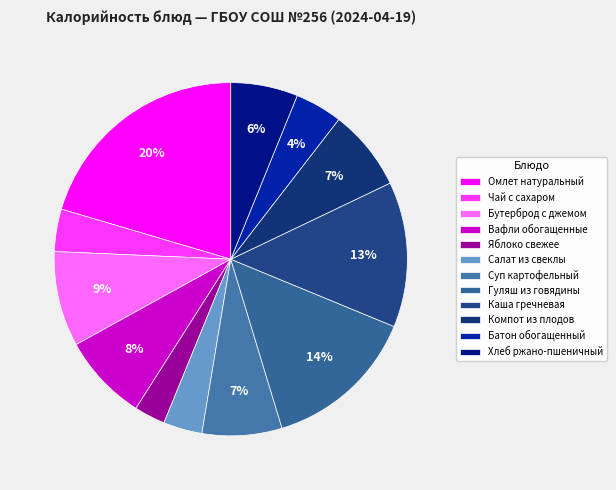

What is the change in value from Батон обогащенный to Хлеб ржано-пшеничный?

+28